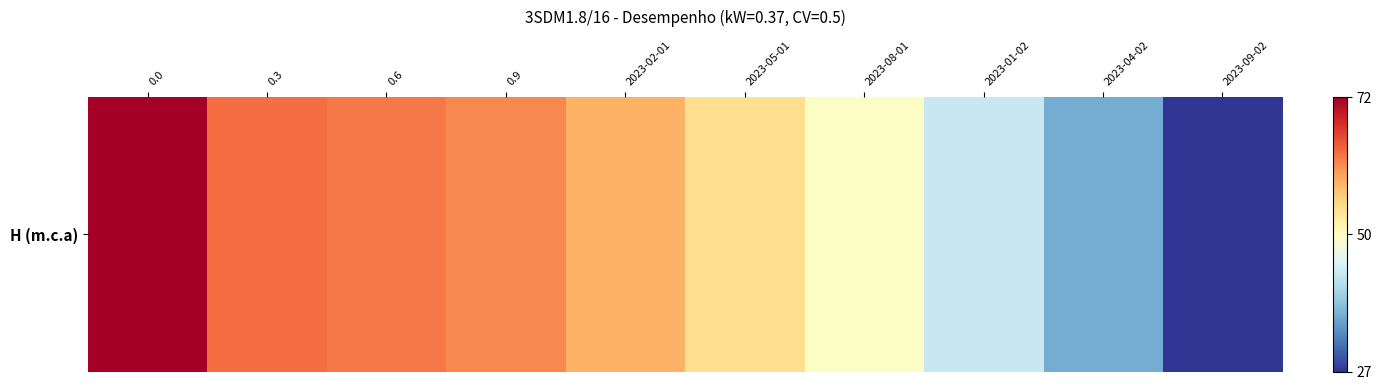

Is it true that the value at 2023-01-02 is 24?

False